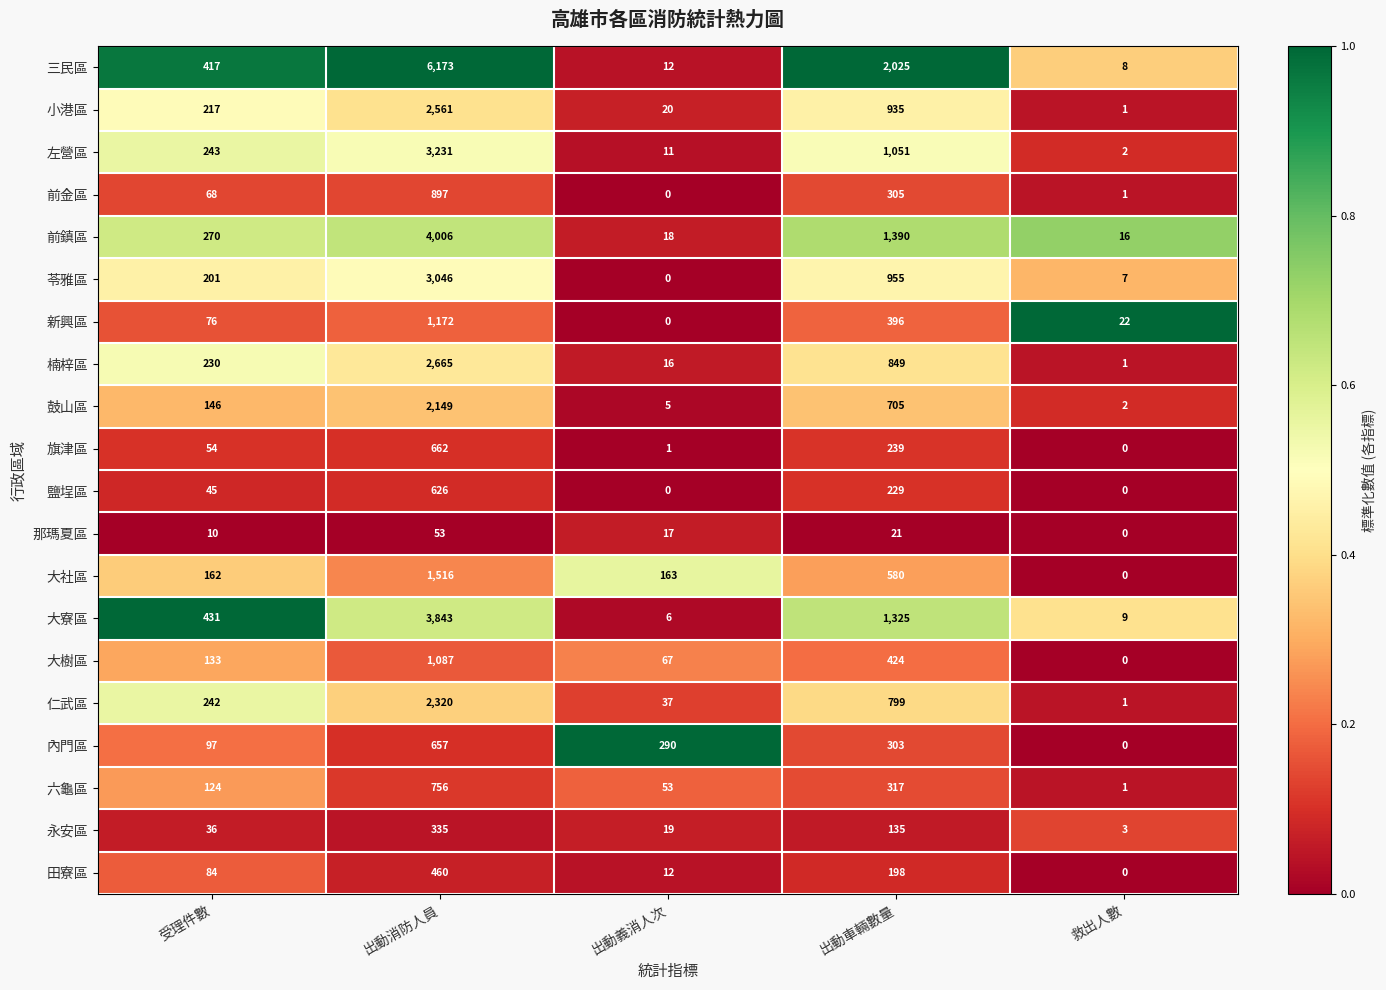

Read the 仁武區 value at 出動消防人員.

2320